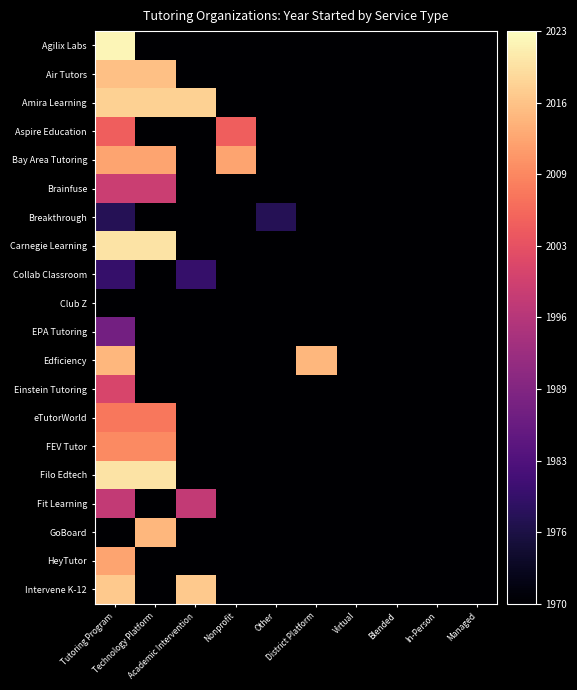

Reading left to right, extract all data points from this chart.

Agilix Labs: Tutoring Program=2022	Technology Platform=1970	Academic Intervention=1970	Nonprofit=1970	Other=1970	District Platform=1970	Virtual=1970	Blended=1970	In-Person=1970	Managed=1970
Air Tutors: Tutoring Program=2016	Technology Platform=2016	Academic Intervention=1970	Nonprofit=1970	Other=1970	District Platform=1970	Virtual=1970	Blended=1970	In-Person=1970	Managed=1970
Amira Learning: Tutoring Program=2018	Technology Platform=2018	Academic Intervention=2018	Nonprofit=1970	Other=1970	District Platform=1970	Virtual=1970	Blended=1970	In-Person=1970	Managed=1970
Aspire Education: Tutoring Program=2005	Technology Platform=1970	Academic Intervention=1970	Nonprofit=2005	Other=1970	District Platform=1970	Virtual=1970	Blended=1970	In-Person=1970	Managed=1970
Bay Area Tutoring: Tutoring Program=2013	Technology Platform=2013	Academic Intervention=1970	Nonprofit=2013	Other=1970	District Platform=1970	Virtual=1970	Blended=1970	In-Person=1970	Managed=1970
Brainfuse: Tutoring Program=1999	Technology Platform=1999	Academic Intervention=1970	Nonprofit=1970	Other=1970	District Platform=1970	Virtual=1970	Blended=1970	In-Person=1970	Managed=1970
Breakthrough: Tutoring Program=1978	Technology Platform=1970	Academic Intervention=1970	Nonprofit=1970	Other=1978	District Platform=1970	Virtual=1970	Blended=1970	In-Person=1970	Managed=1970
Carnegie Learning: Tutoring Program=2020	Technology Platform=2020	Academic Intervention=1970	Nonprofit=1970	Other=1970	District Platform=1970	Virtual=1970	Blended=1970	In-Person=1970	Managed=1970
Collab Classroom: Tutoring Program=1980	Technology Platform=1970	Academic Intervention=1980	Nonprofit=1970	Other=1970	District Platform=1970	Virtual=1970	Blended=1970	In-Person=1970	Managed=1970
Club Z: Tutoring Program=1970	Technology Platform=1970	Academic Intervention=1970	Nonprofit=1970	Other=1970	District Platform=1970	Virtual=1970	Blended=1970	In-Person=1970	Managed=1970
EPA Tutoring: Tutoring Program=1988	Technology Platform=1970	Academic Intervention=1970	Nonprofit=1970	Other=1970	District Platform=1970	Virtual=1970	Blended=1970	In-Person=1970	Managed=1970
Edficiency: Tutoring Program=2015	Technology Platform=1970	Academic Intervention=1970	Nonprofit=1970	Other=1970	District Platform=2015	Virtual=1970	Blended=1970	In-Person=1970	Managed=1970
Einstein Tutoring: Tutoring Program=2001	Technology Platform=1970	Academic Intervention=1970	Nonprofit=1970	Other=1970	District Platform=1970	Virtual=1970	Blended=1970	In-Person=1970	Managed=1970
eTutorWorld: Tutoring Program=2008	Technology Platform=2008	Academic Intervention=1970	Nonprofit=1970	Other=1970	District Platform=1970	Virtual=1970	Blended=1970	In-Person=1970	Managed=1970
FEV Tutor: Tutoring Program=2010	Technology Platform=2010	Academic Intervention=1970	Nonprofit=1970	Other=1970	District Platform=1970	Virtual=1970	Blended=1970	In-Person=1970	Managed=1970
Filo Edtech: Tutoring Program=2020	Technology Platform=2020	Academic Intervention=1970	Nonprofit=1970	Other=1970	District Platform=1970	Virtual=1970	Blended=1970	In-Person=1970	Managed=1970
Fit Learning: Tutoring Program=1998	Technology Platform=1970	Academic Intervention=1998	Nonprofit=1970	Other=1970	District Platform=1970	Virtual=1970	Blended=1970	In-Person=1970	Managed=1970
GoBoard: Tutoring Program=1970	Technology Platform=2015	Academic Intervention=1970	Nonprofit=1970	Other=1970	District Platform=1970	Virtual=1970	Blended=1970	In-Person=1970	Managed=1970
HeyTutor: Tutoring Program=2013	Technology Platform=1970	Academic Intervention=1970	Nonprofit=1970	Other=1970	District Platform=1970	Virtual=1970	Blended=1970	In-Person=1970	Managed=1970
Intervene K-12: Tutoring Program=2017	Technology Platform=1970	Academic Intervention=2017	Nonprofit=1970	Other=1970	District Platform=1970	Virtual=1970	Blended=1970	In-Person=1970	Managed=1970